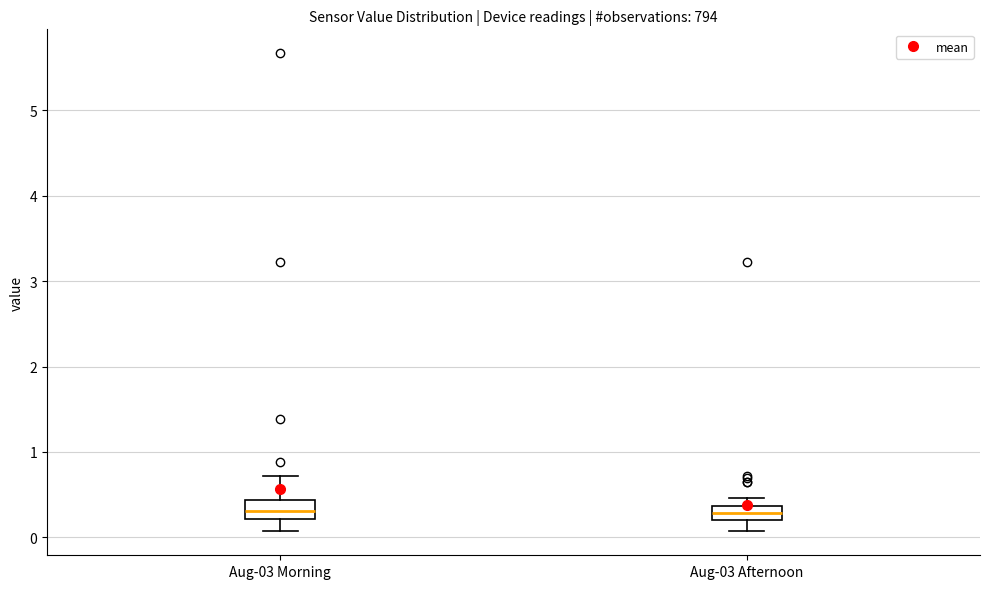

Where is the upper edge of the box for Aug-03 Afternoon on the y-axis? The values are not printed on the chart, so give them approximately, as read against the axis.

0.4